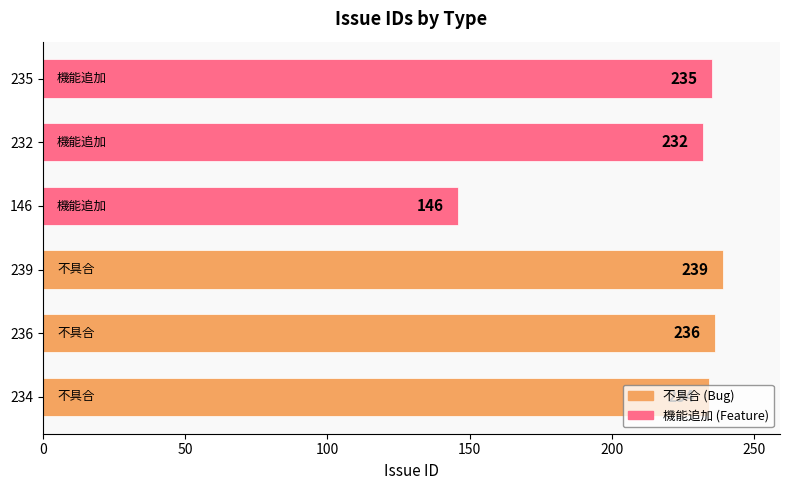

Does the chart contain any negative values?

No